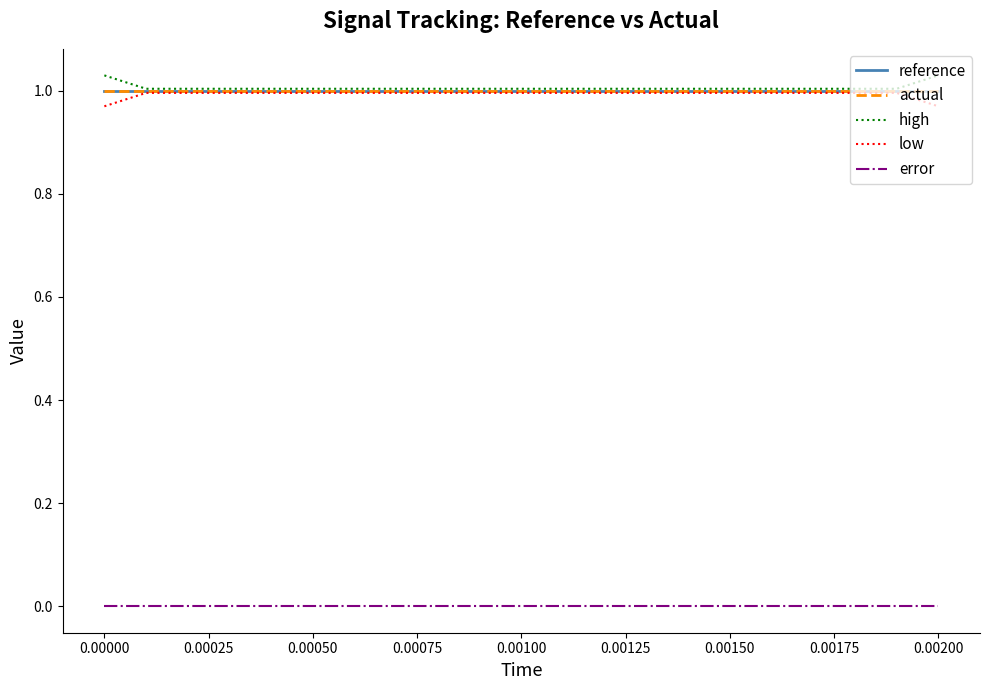

How many low values are between 0 and 1?

20